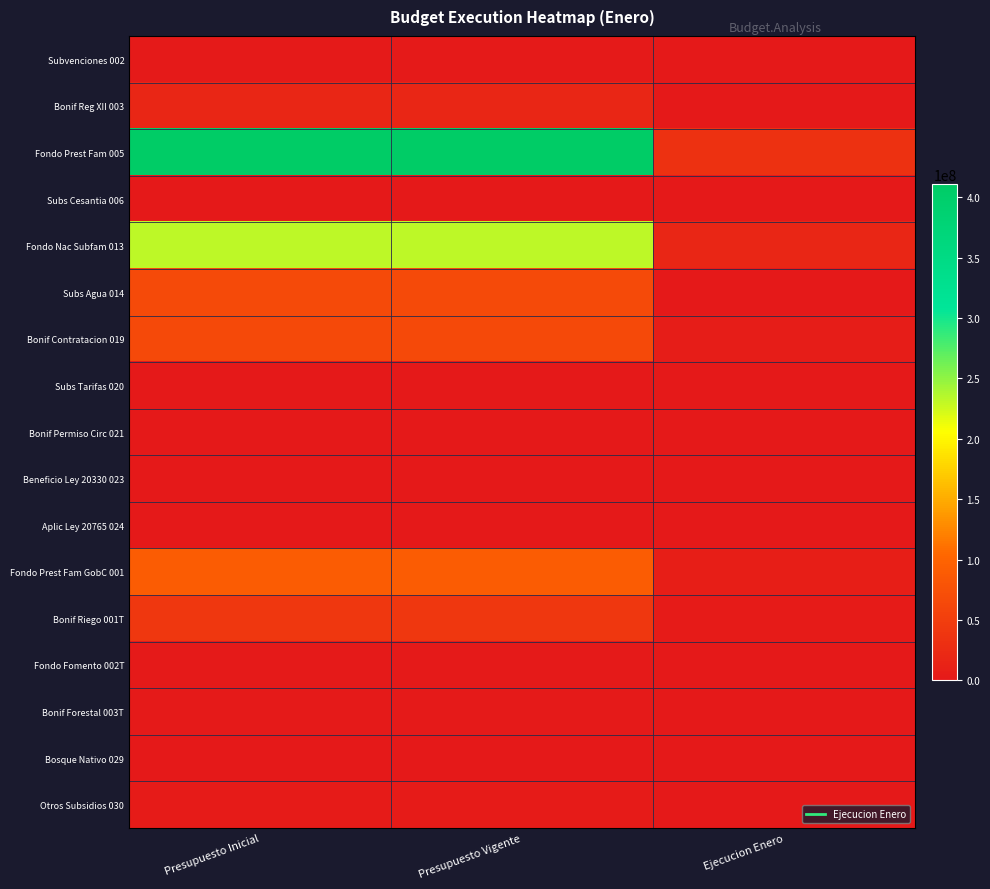

Reading right to left, list all the values displayed in this chart.

Subvenciones 002: Ejecucion Enero=854638	Presupuesto Vigente=2983423	Presupuesto Inicial=2983423
Bonif Reg XII 003: Ejecucion Enero=522170	Presupuesto Vigente=18905512	Presupuesto Inicial=18905512
Fondo Prest Fam 005: Ejecucion Enero=32333687	Presupuesto Vigente=411282036	Presupuesto Inicial=411282036
Subs Cesantia 006: Ejecucion Enero=0	Presupuesto Vigente=10000	Presupuesto Inicial=10000
Fondo Nac Subfam 013: Ejecucion Enero=18452600	Presupuesto Vigente=231888612	Presupuesto Inicial=231888612
Subs Agua 014: Ejecucion Enero=514998	Presupuesto Vigente=67149250	Presupuesto Inicial=67149250
Bonif Contratacion 019: Ejecucion Enero=5696383	Presupuesto Vigente=65790453	Presupuesto Inicial=65790453
Subs Tarifas 020: Ejecucion Enero=0	Presupuesto Vigente=10	Presupuesto Inicial=10
Bonif Permiso Circ 021: Ejecucion Enero=117	Presupuesto Vigente=10	Presupuesto Inicial=10
Beneficio Ley 20330 023: Ejecucion Enero=0	Presupuesto Vigente=411951	Presupuesto Inicial=411951
Aplic Ley 20765 024: Ejecucion Enero=0	Presupuesto Vigente=10	Presupuesto Inicial=10
Fondo Prest Fam GobC 001: Ejecucion Enero=6784509	Presupuesto Vigente=90447258	Presupuesto Inicial=90447258
Bonif Riego 001T: Ejecucion Enero=3485724	Presupuesto Vigente=41346647	Presupuesto Inicial=41346647
Fondo Fomento 002T: Ejecucion Enero=51300	Presupuesto Vigente=2652250	Presupuesto Inicial=2652250
Bonif Forestal 003T: Ejecucion Enero=98337	Presupuesto Vigente=2034335	Presupuesto Inicial=2034335
Bosque Nativo 029: Ejecucion Enero=74230	Presupuesto Vigente=1445981	Presupuesto Inicial=1445981
Otros Subsidios 030: Ejecucion Enero=0	Presupuesto Vigente=4780400	Presupuesto Inicial=4780400